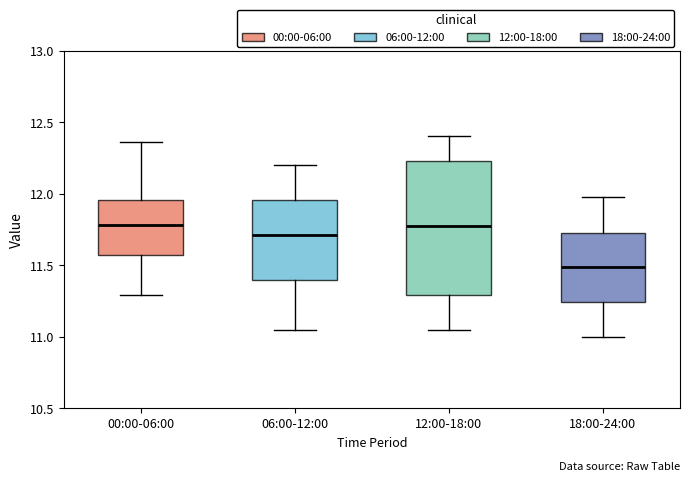

Reading left to right, transcribe this box plot: for each box, give where its median line is, the range the box spans, and where its two whiskers end, as read against the y-axis. The values are not printed on the chart, so give them approximately, as read against the axis.

00:00-06:00: median 11.80, box 11.60 to 11.95, whiskers 11.30 to 12.35
06:00-12:00: median 11.70, box 11.40 to 11.95, whiskers 11.05 to 12.20
12:00-18:00: median 11.80, box 11.30 to 12.25, whiskers 11.05 to 12.40
18:00-24:00: median 11.50, box 11.25 to 11.75, whiskers 11.00 to 12.00